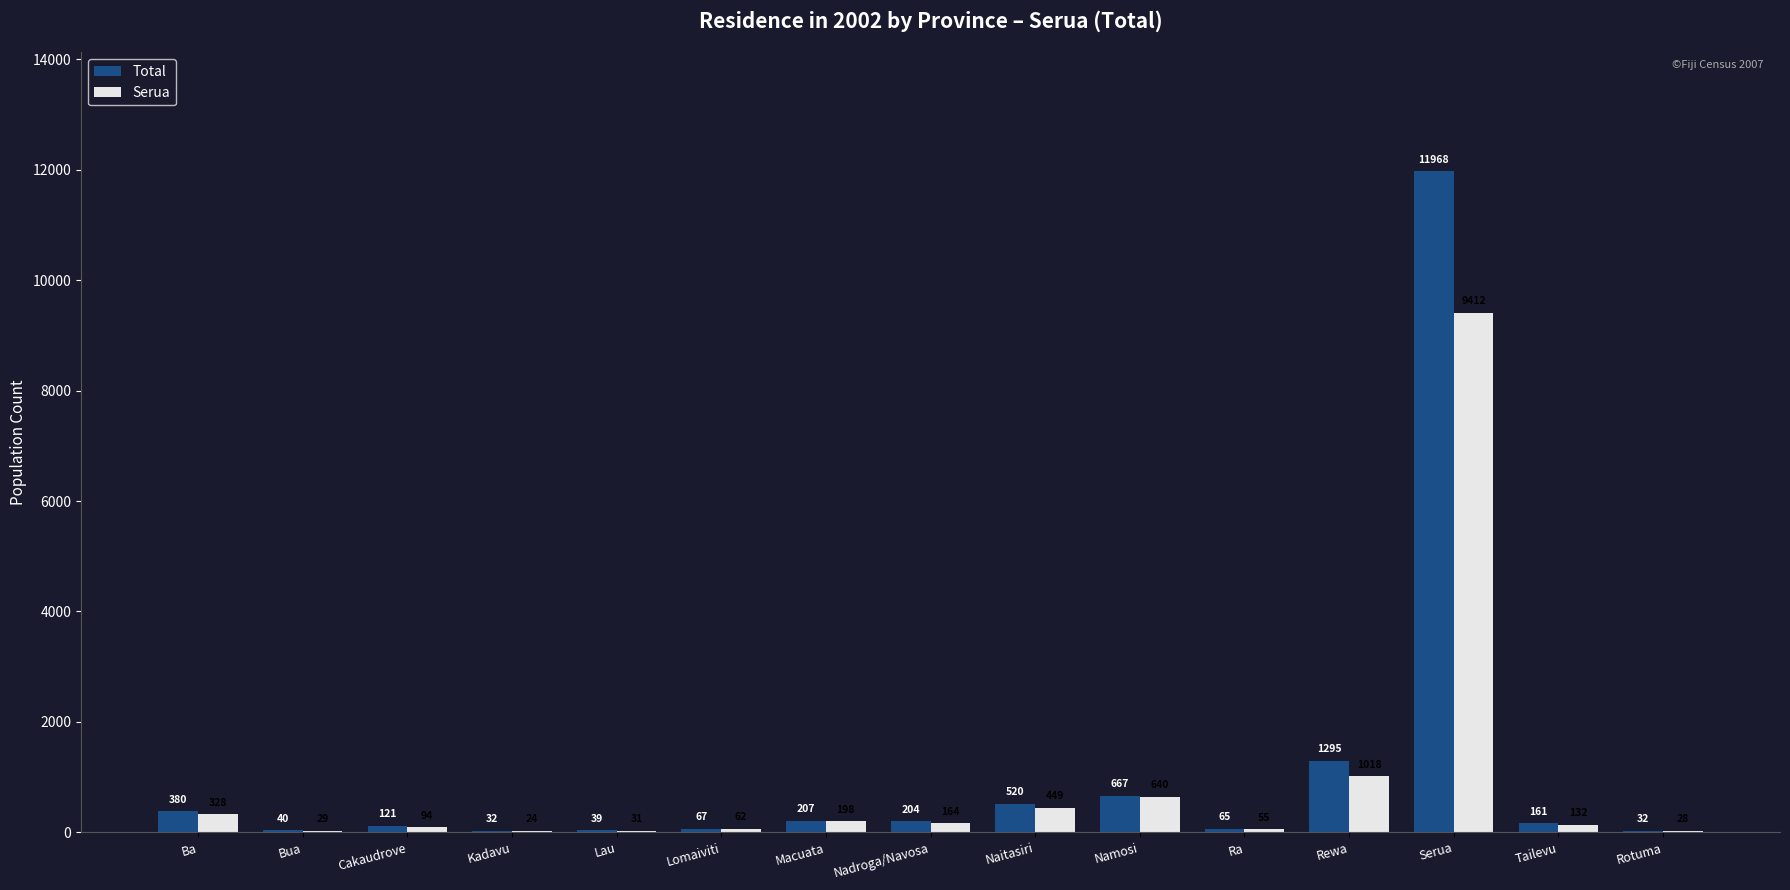

What is the spread (max minus min) of values at Namosi?

27